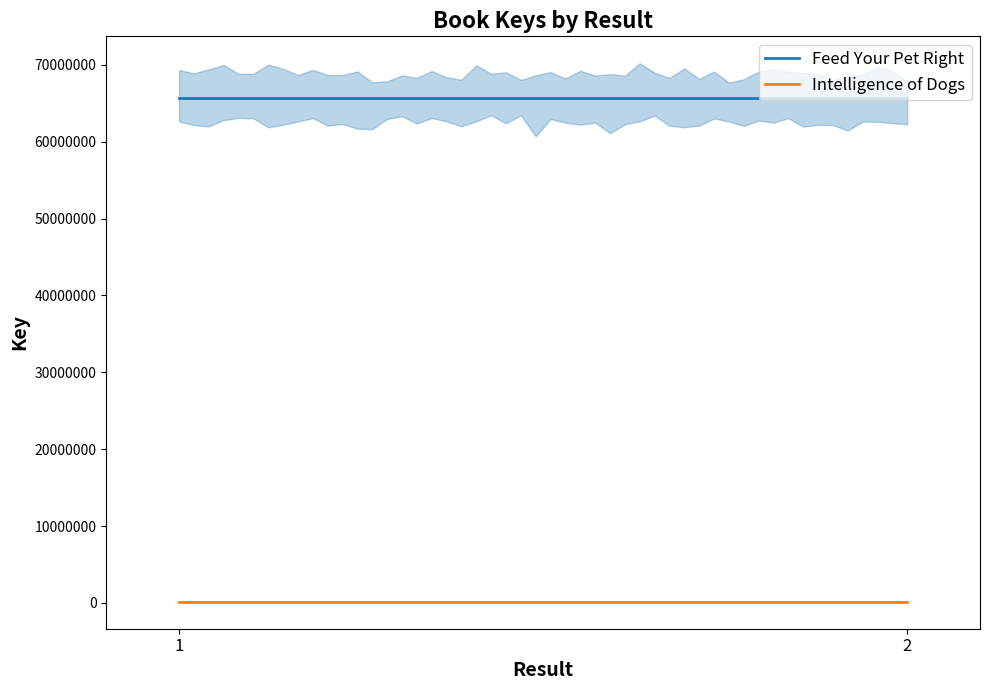

At how many categories does at least one series exceed 25145201?

2